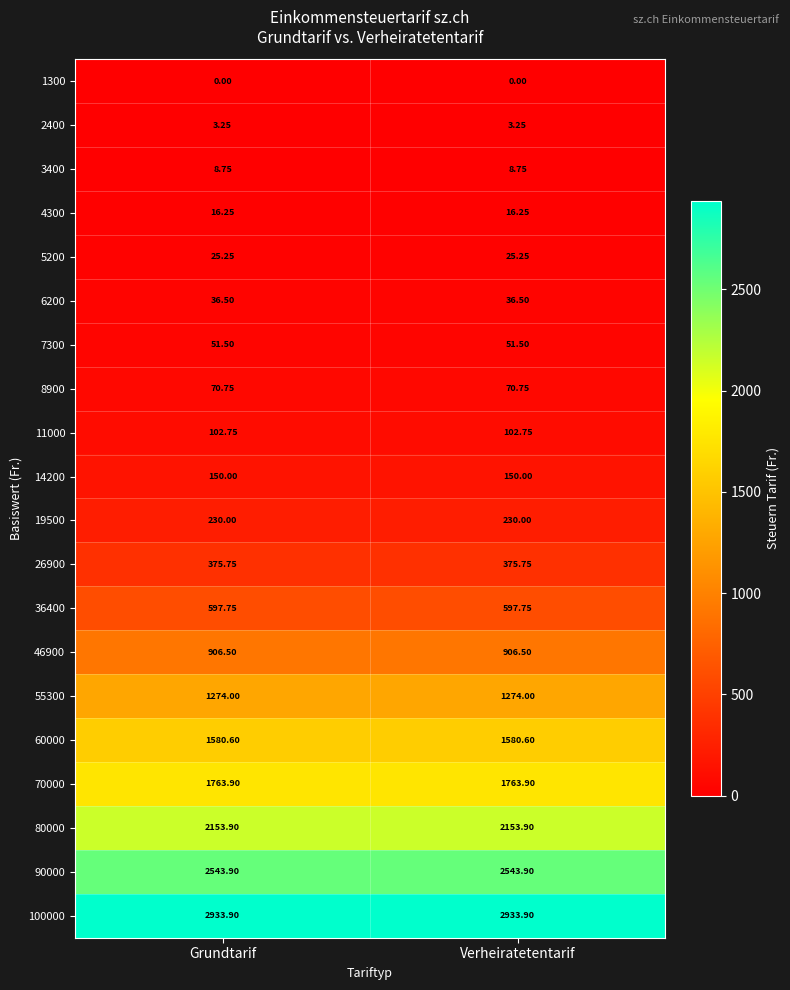

What is the spread (max minus min) of values at Verheiratetentarif?

2933.9